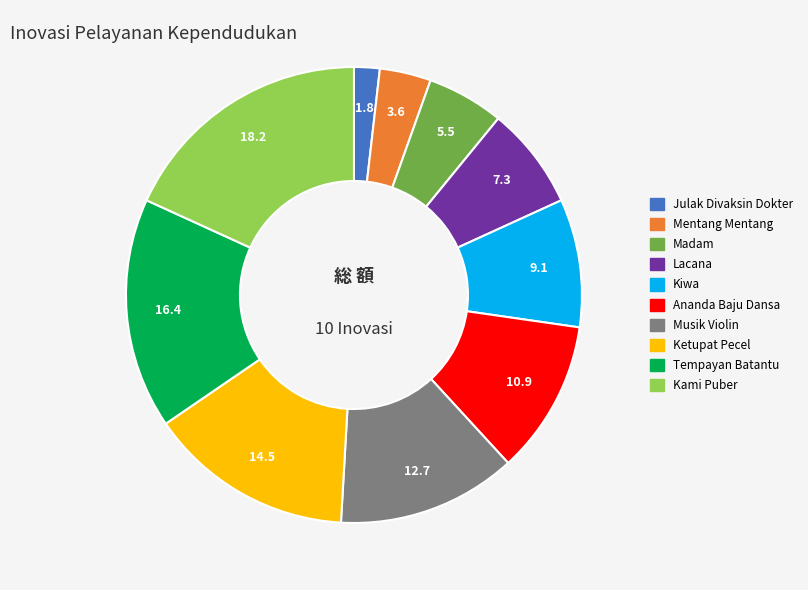

Which category has the biggest portion of the pie?

Kami Puber